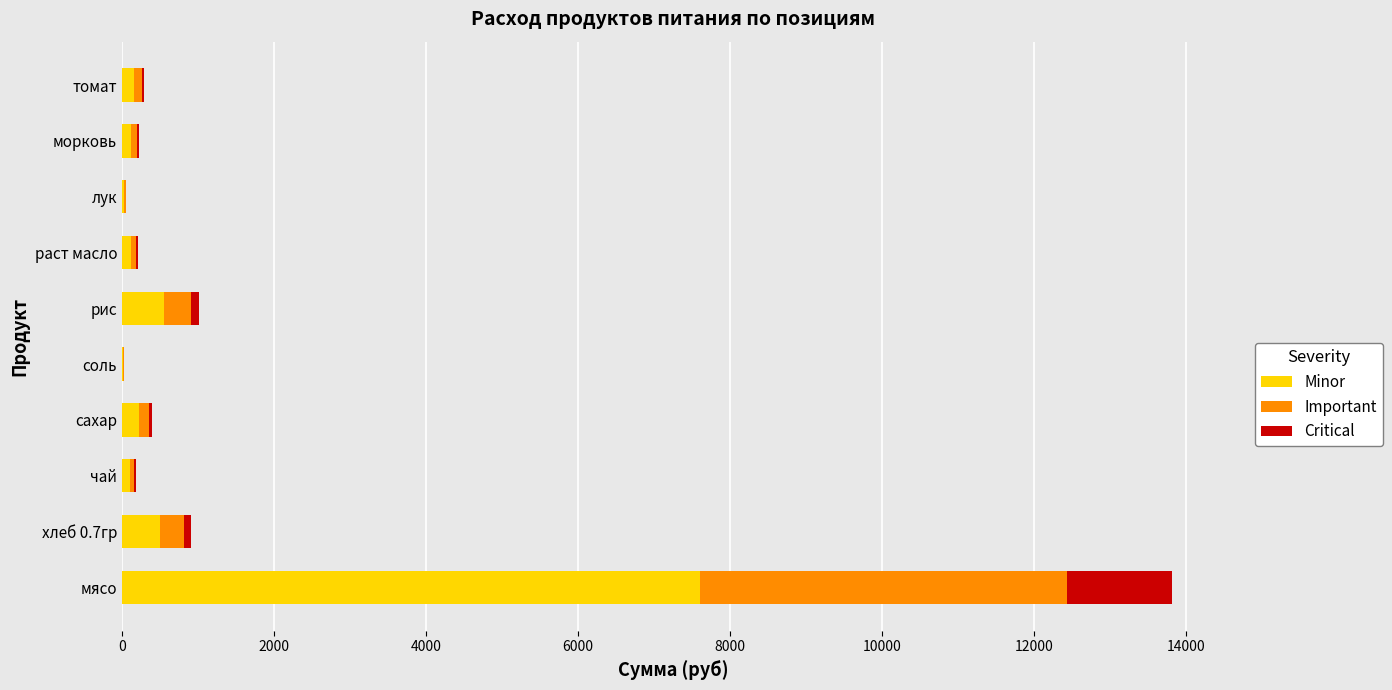

What is the highest value of the Minor series?

7601.8